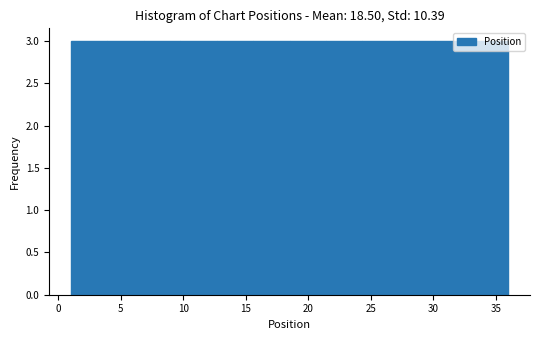

What is the height of the bar covering 1.0 to 4.0 on the x-axis? Neither the bar edges nor the heights are printed on the chart, so give them approximately, as read against the axes.

3